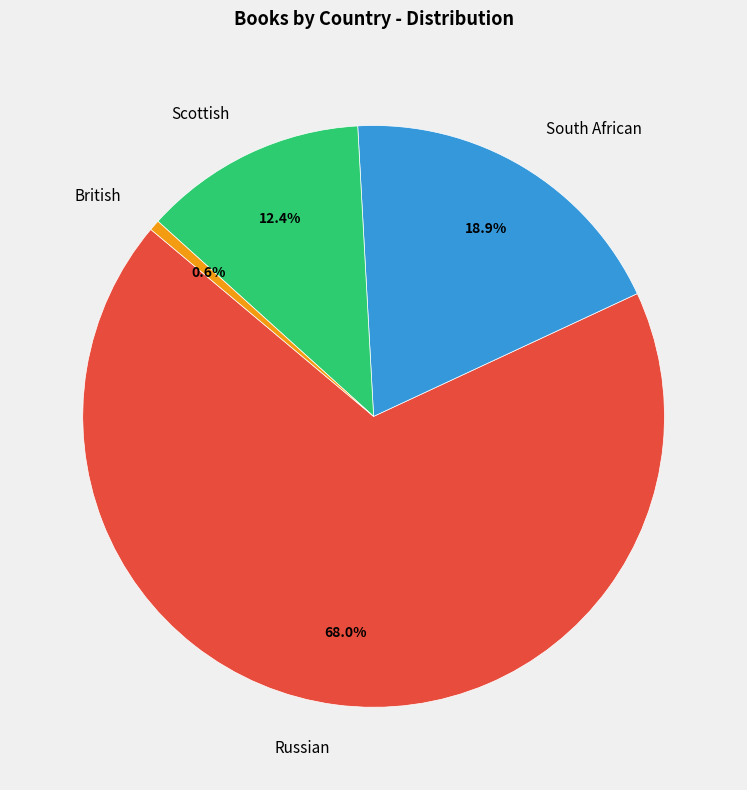

To the nearest percent, what is the difference between the Scottish and British slice percentages?

12%